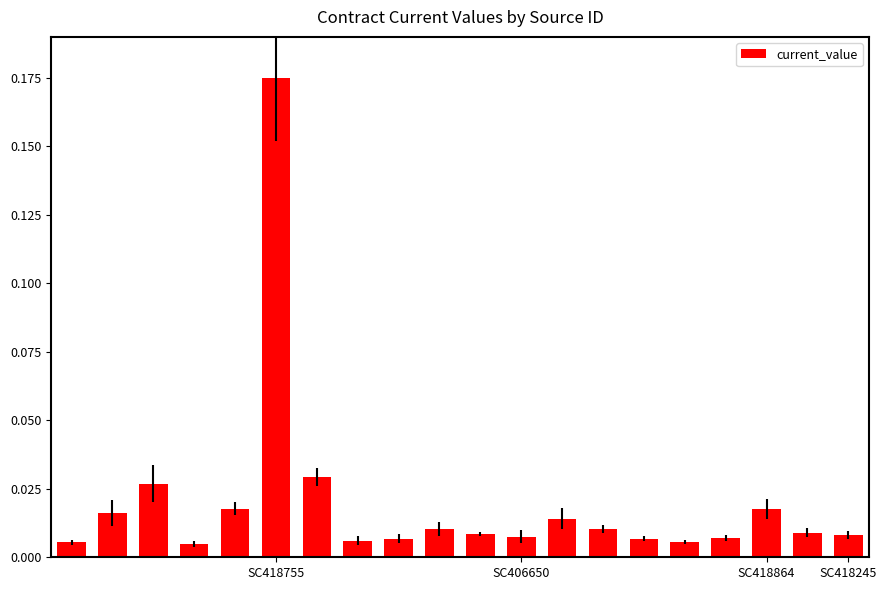

What is the sum of all values?

0.4